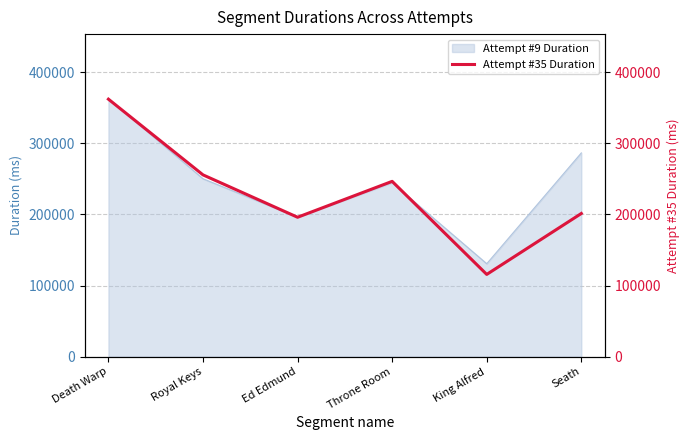

The chart shows a value of 255685 at Royal Keys. True or false?

True